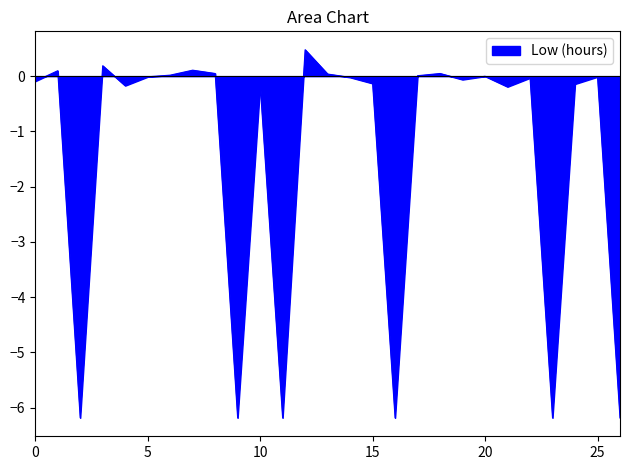

What is the maximum value shown in the chart?

0.5